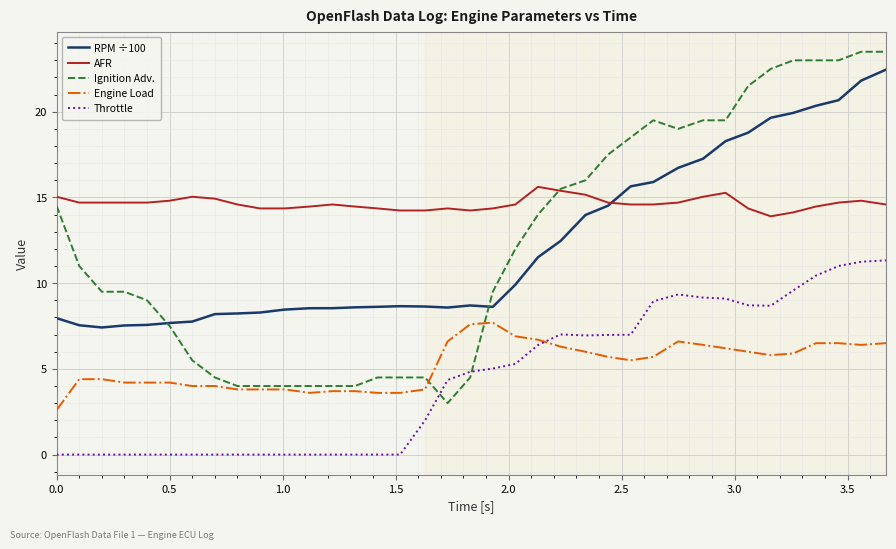

True or false: AFR and Throttle cross at least once.

False